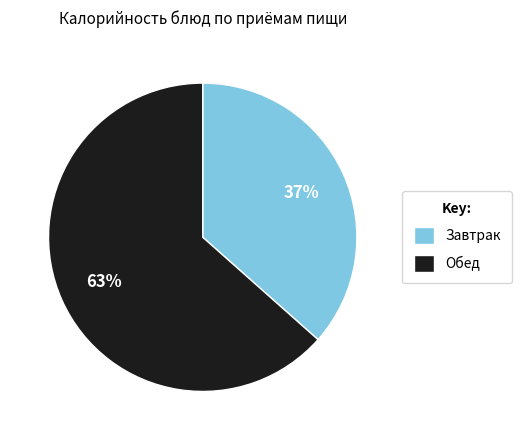

To the nearest percent, what is the average slice percentage?

50%